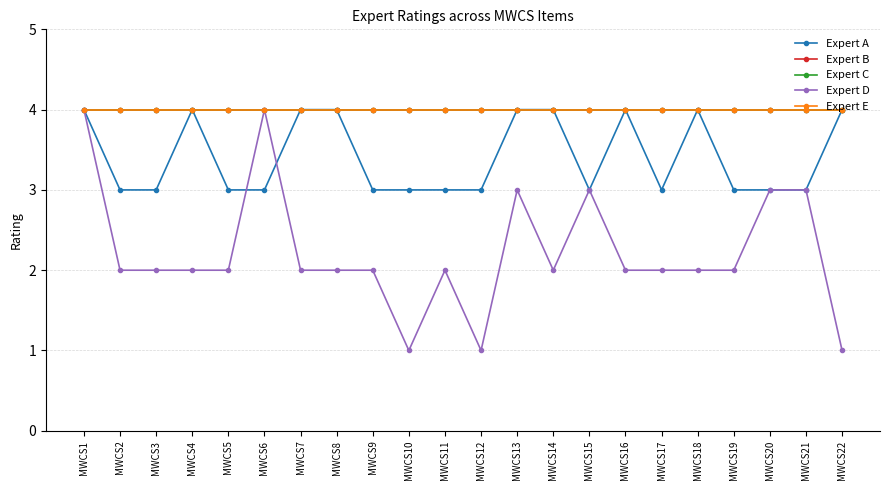

Where is the first local minimum for Expert D?

MWCS10